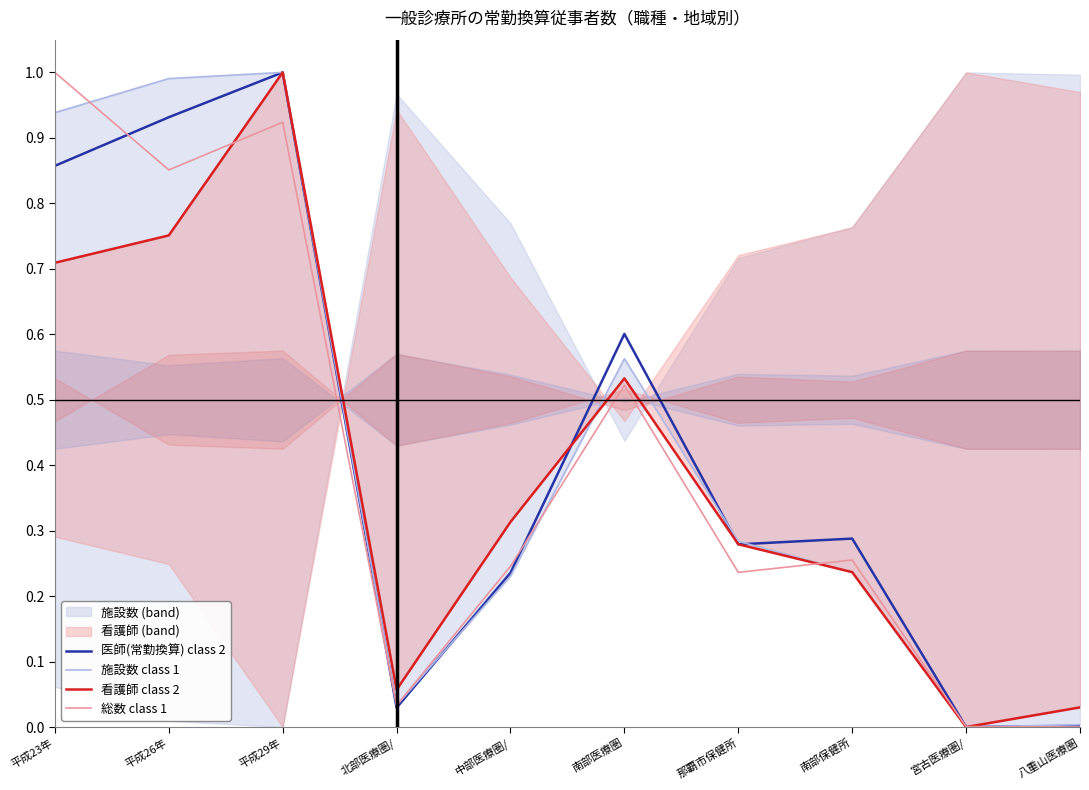

Which series has the largest total across all categories?

施設数 class 1